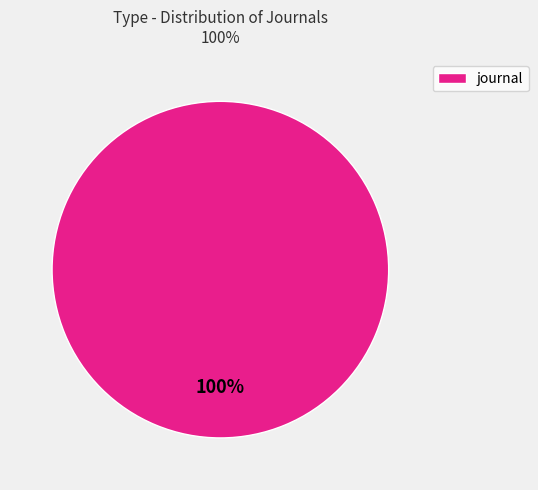

What percentage is the journal slice, to the nearest percent?

100%